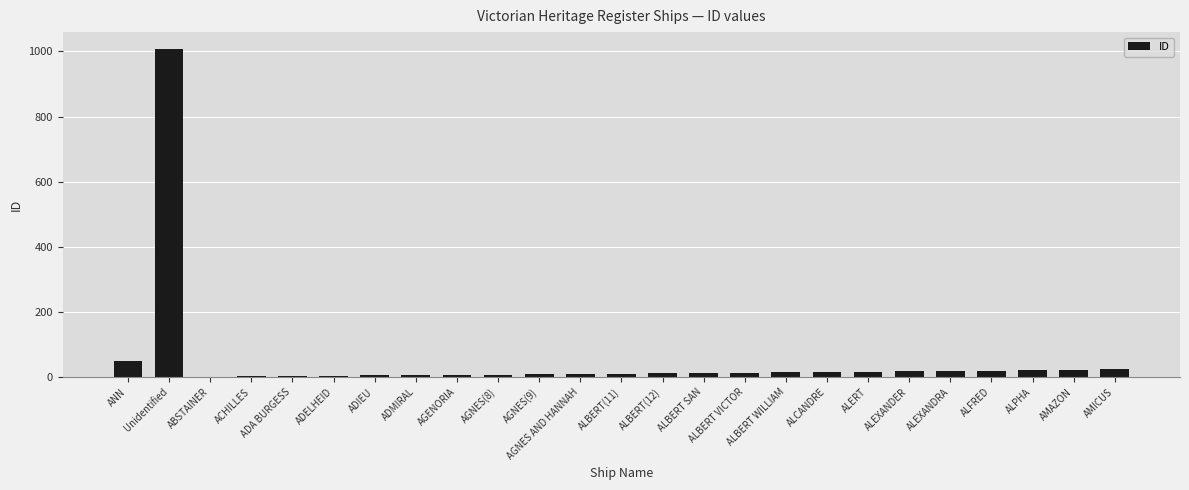

What is the maximum value shown in the chart?

1009